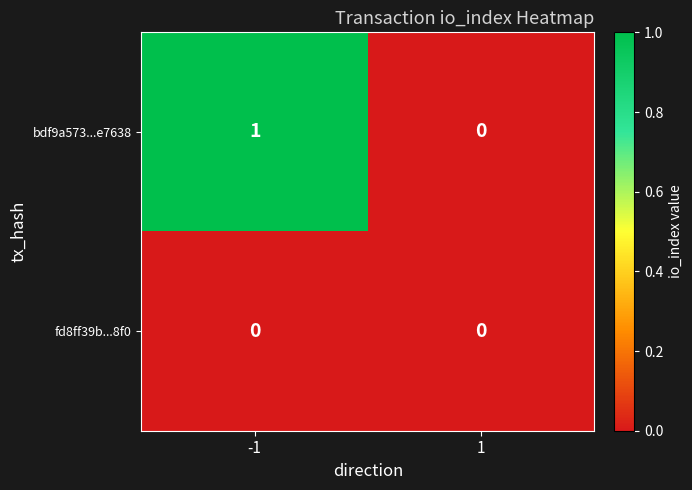

At -1, list the series in order from largest to smallest.

bdf9a573...e7638, fd8ff39b...8f0